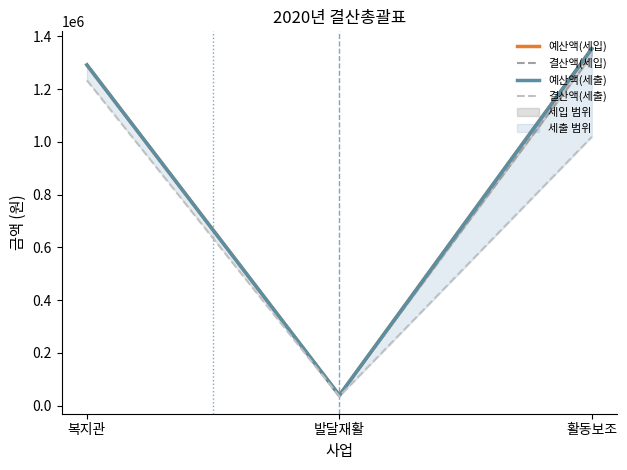

Reading left to right, list all the values displayed in this chart.

예산액(세입): 1291621	39330	1353091
결산액(세입): 1293239	39563	1327329
예산액(세출): 1291622	39330	1353091
결산액(세출): 1233466	35522	1019143